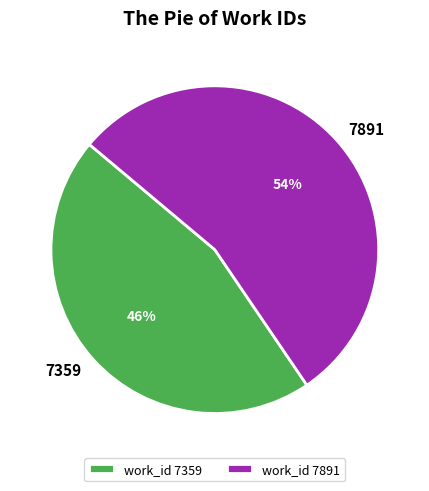

The 7891 slice represents 67% of the pie. True or false?

False